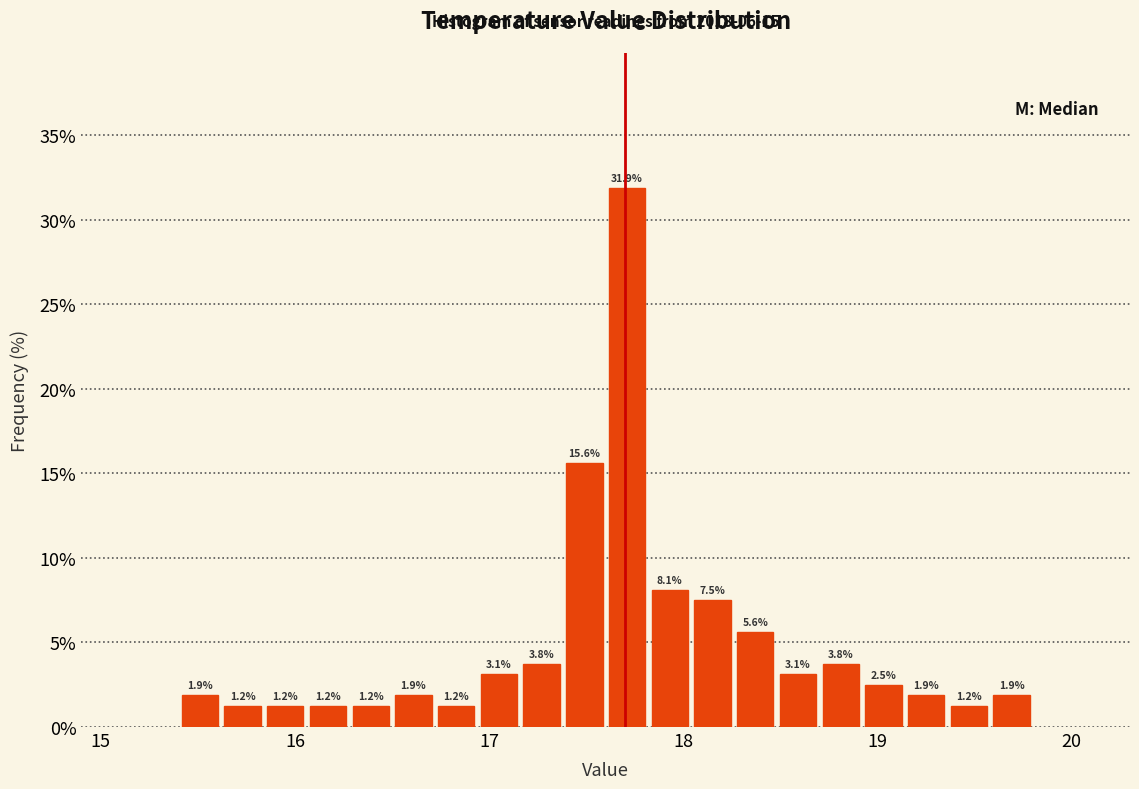

Read against the x-axis, roughly where is the centre of the tallest bar?

17.7